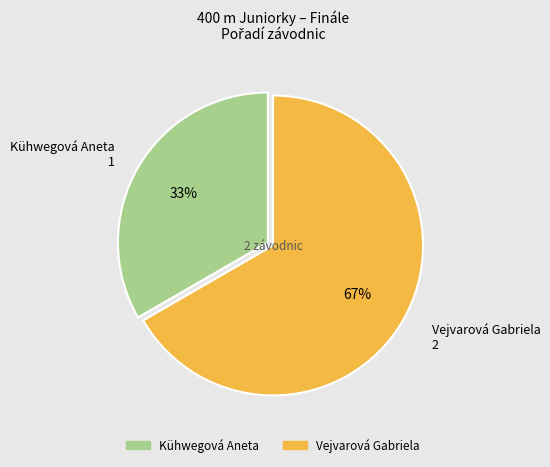

The Kühwegová Aneta slice represents 33% of the pie. True or false?

True